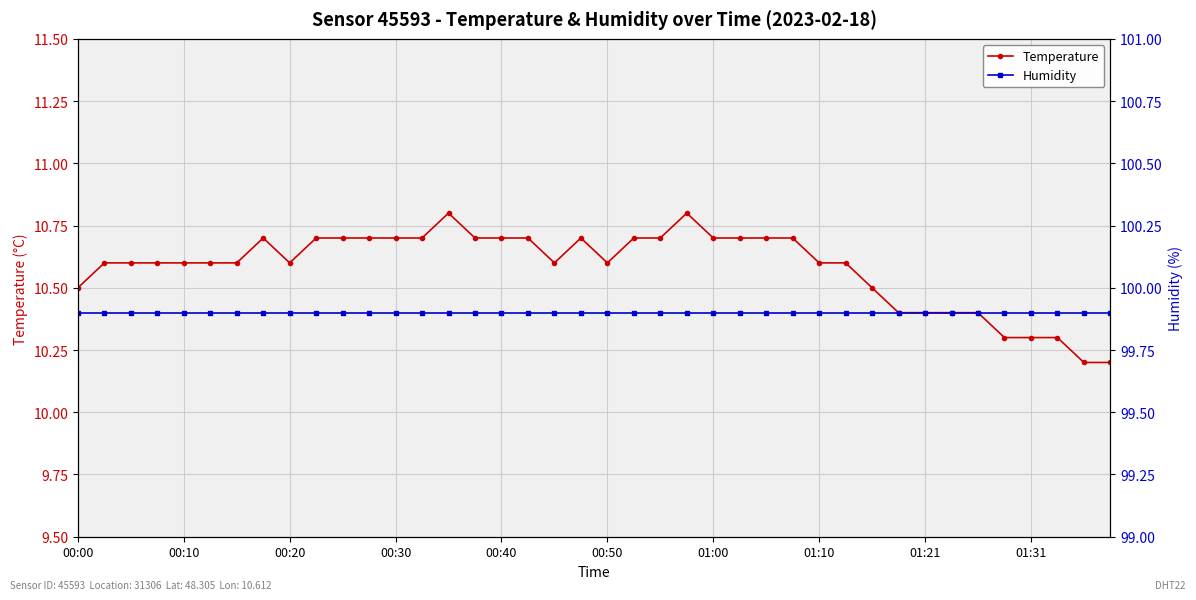

What is the value of the Humidity point at the 25th from the left?

99.9